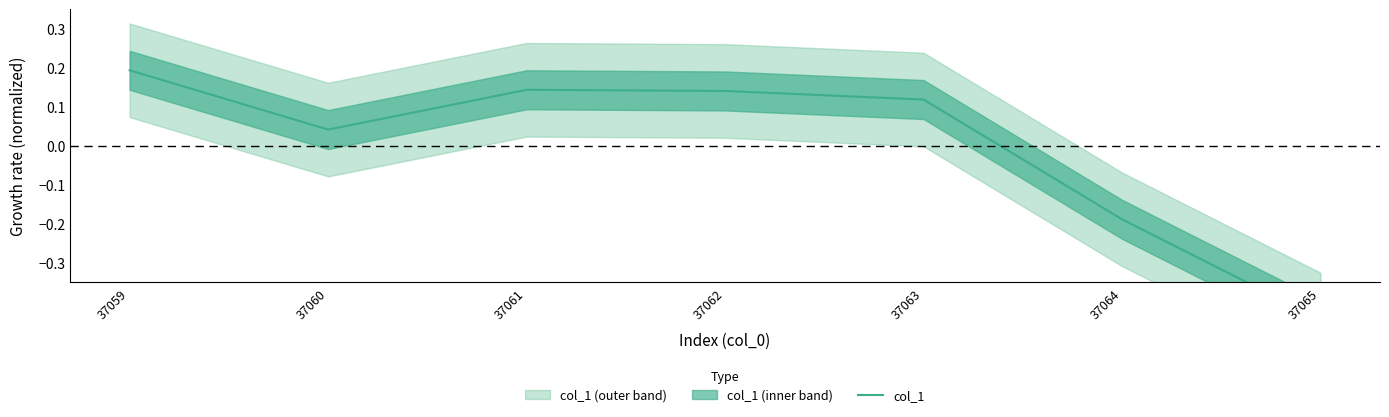

Does the chart have visible grid lines?

No